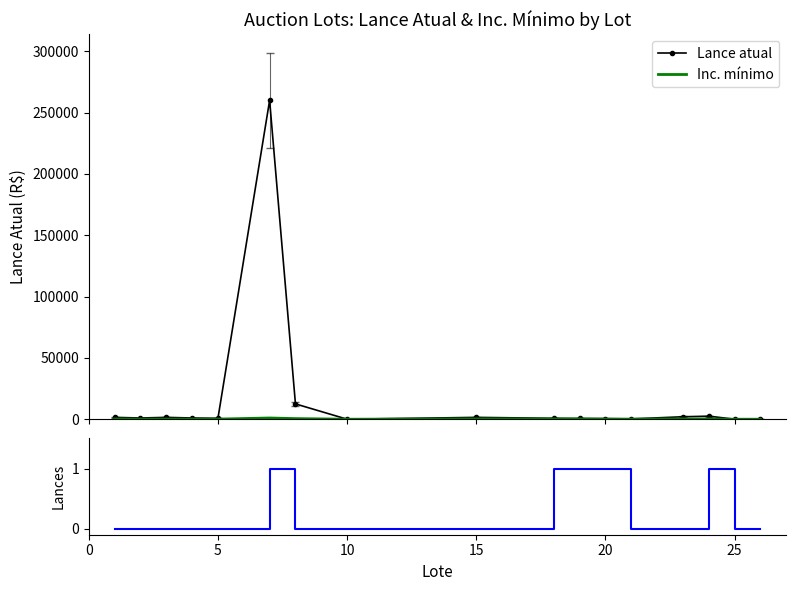

What is the maximum value for Lance atual?

260000.0